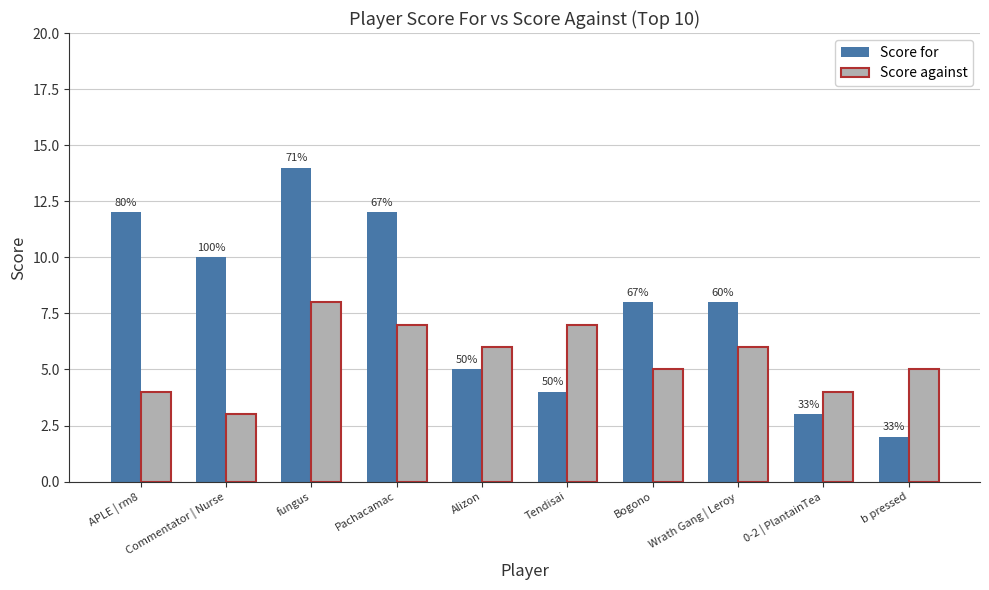

What are all the series names shown in the legend?

Score for, Score against